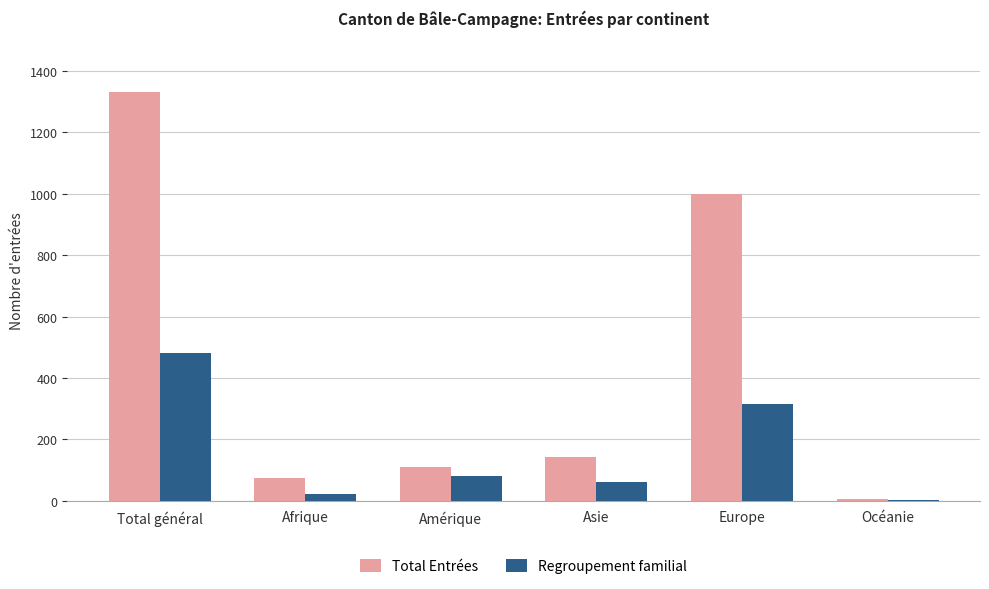

At which category is the sum across all series the highest?

Total général